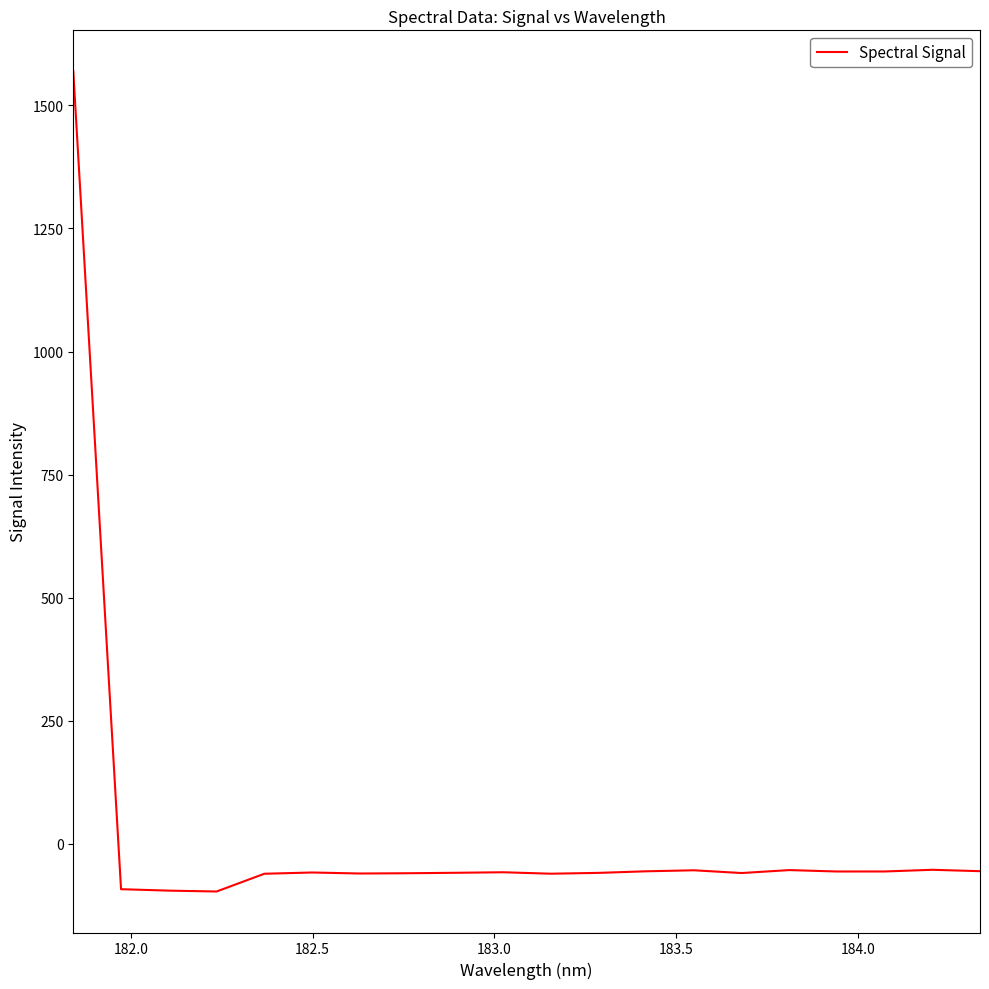

What is the average value?

18.2